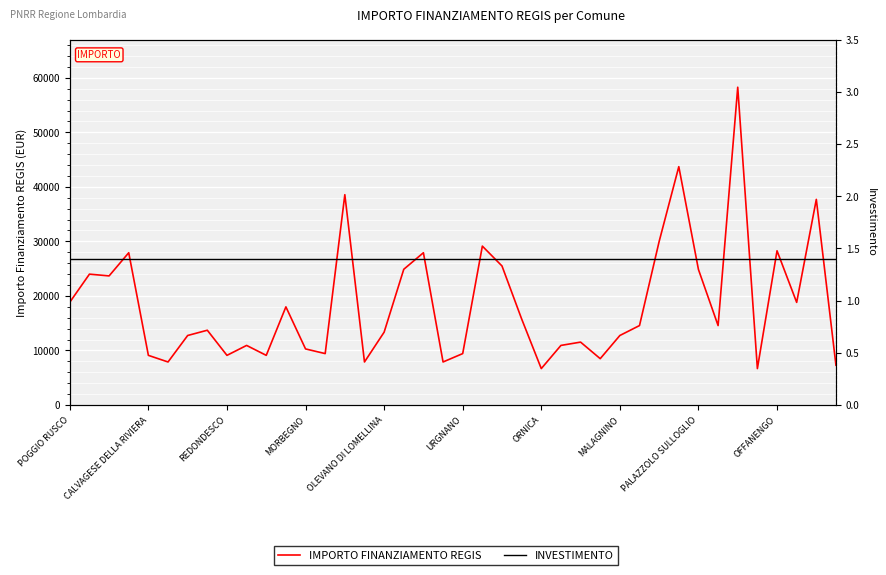

What are all the series names shown in the legend?

IMPORTO FINANZIAMENTO REGIS, INVESTIMENTO